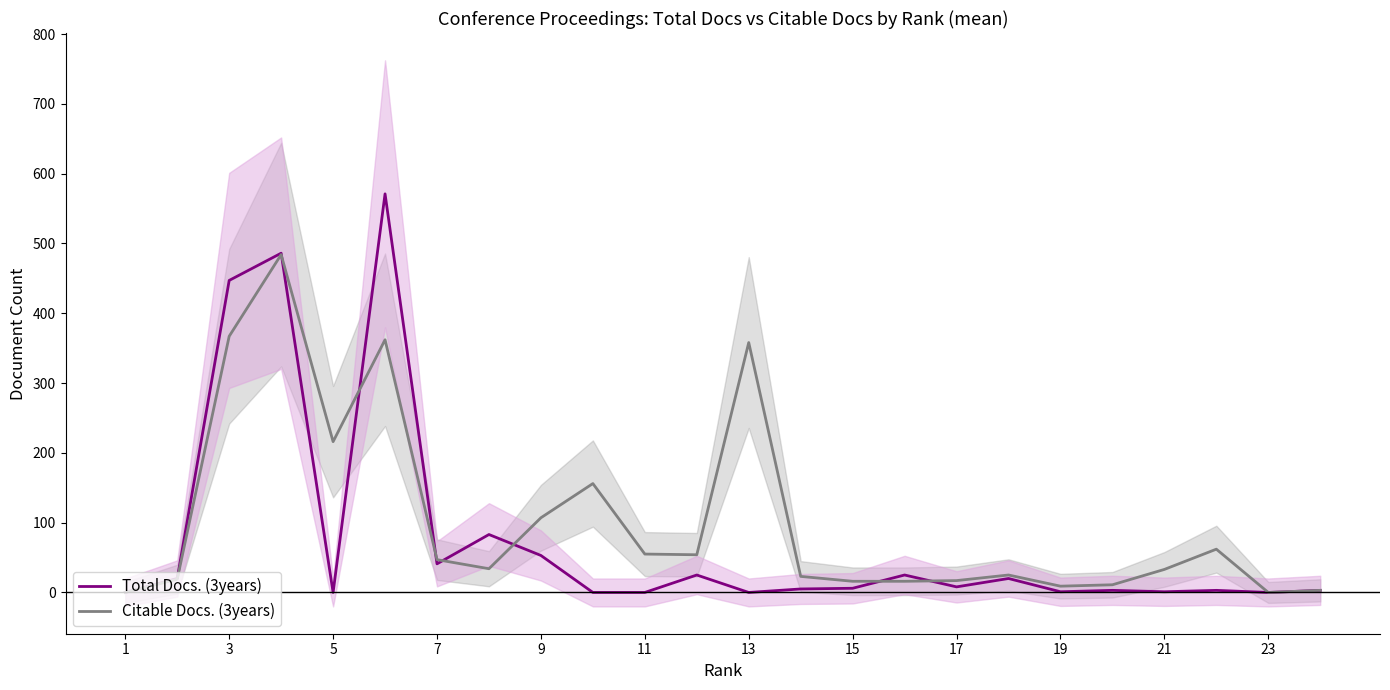

True or false: Citable Docs. (3years) has a value of 0 at 1.

True